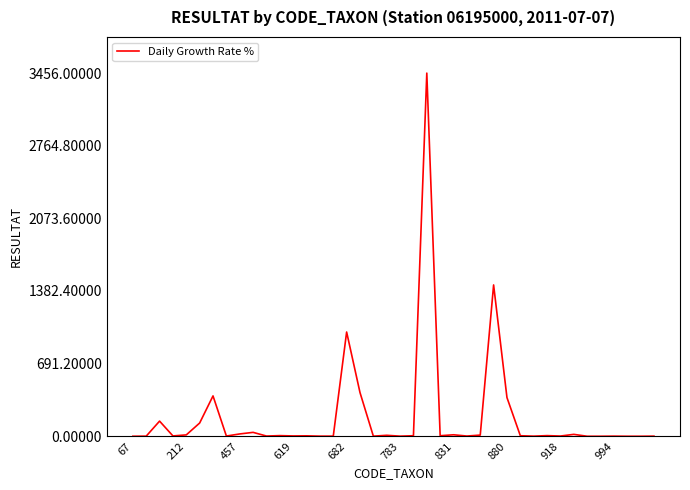

What is the difference between the maximum and minimum values?

3456